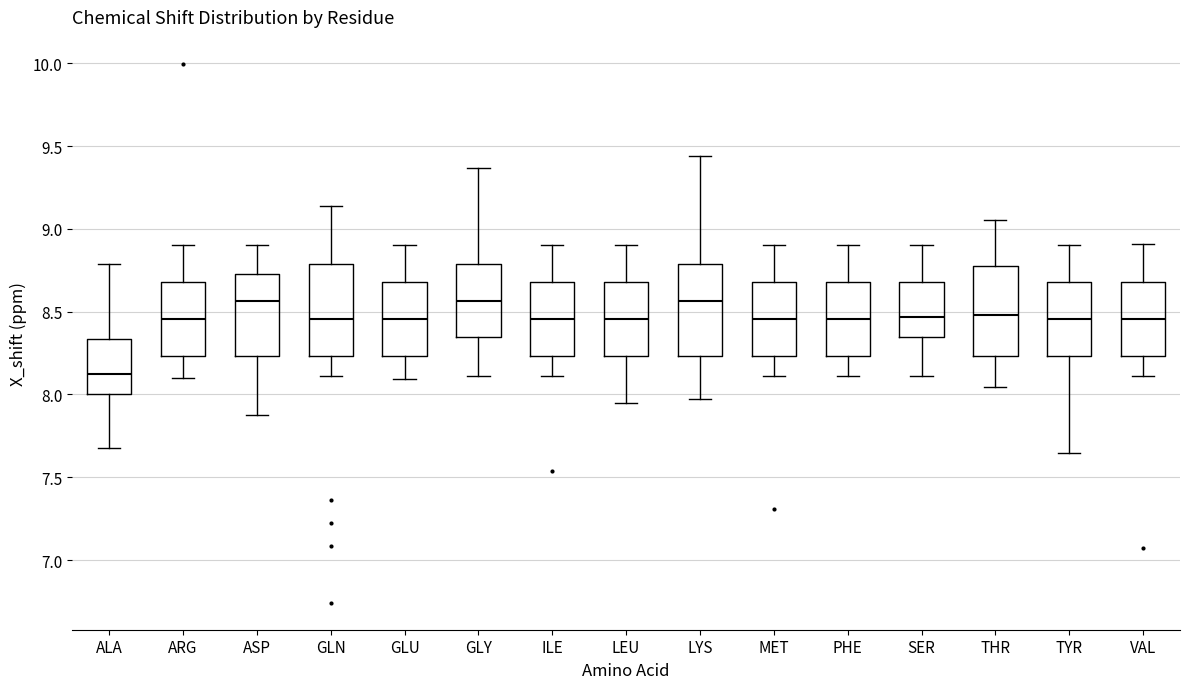

Reading left to right, read every box against the y-axis: the position of its median line, the range the box covers, and the ends of its whiskers. The values are not printed on the chart, so give them approximately, as read against the axis.

ALA: median 8.10, box 8.00 to 8.35, whiskers 7.70 to 8.80
ARG: median 8.45, box 8.25 to 8.70, whiskers 8.10 to 8.90
ASP: median 8.55, box 8.25 to 8.75, whiskers 7.90 to 8.90
GLN: median 8.45, box 8.25 to 8.80, whiskers 8.10 to 9.15
GLU: median 8.45, box 8.25 to 8.70, whiskers 8.10 to 8.90
GLY: median 8.55, box 8.35 to 8.80, whiskers 8.10 to 9.35
ILE: median 8.45, box 8.25 to 8.70, whiskers 8.10 to 8.90
LEU: median 8.45, box 8.25 to 8.70, whiskers 7.95 to 8.90
LYS: median 8.55, box 8.25 to 8.80, whiskers 7.95 to 9.45
MET: median 8.45, box 8.25 to 8.70, whiskers 8.10 to 8.90
PHE: median 8.45, box 8.25 to 8.70, whiskers 8.10 to 8.90
SER: median 8.45, box 8.35 to 8.70, whiskers 8.10 to 8.90
THR: median 8.50, box 8.25 to 8.80, whiskers 8.05 to 9.05
TYR: median 8.45, box 8.25 to 8.70, whiskers 7.65 to 8.90
VAL: median 8.45, box 8.25 to 8.70, whiskers 8.10 to 8.90